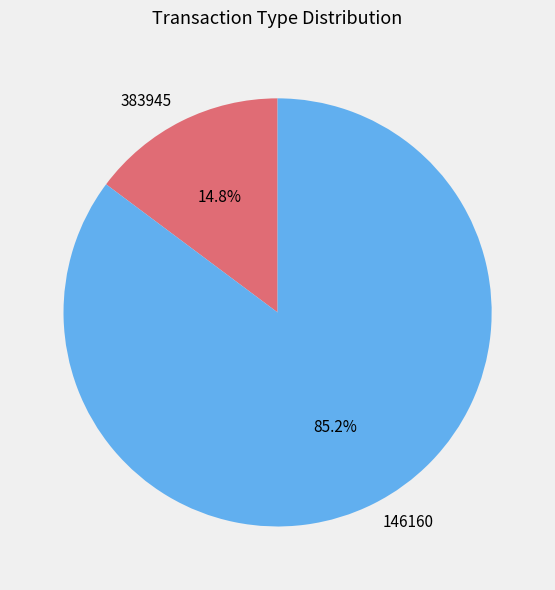

To the nearest percent, what is the difference between the largest and smallest slice percentages?

70%